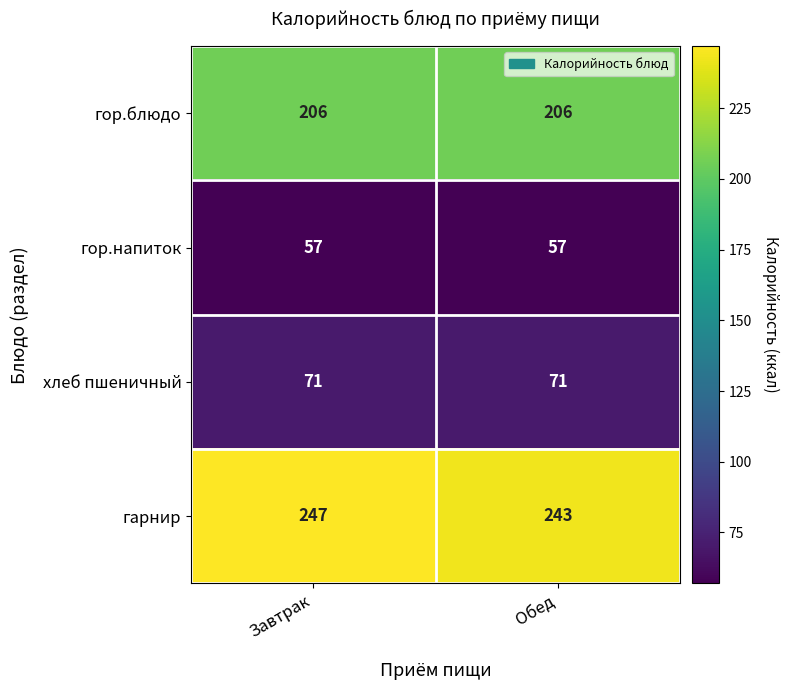

What value does the гор.блюдо series have at Завтрак?

206